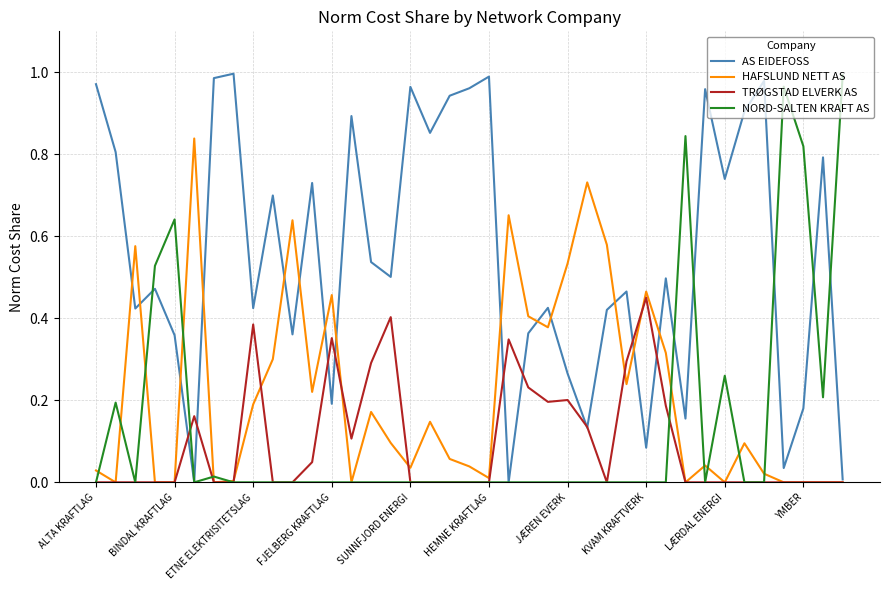

Does the chart have visible grid lines?

Yes